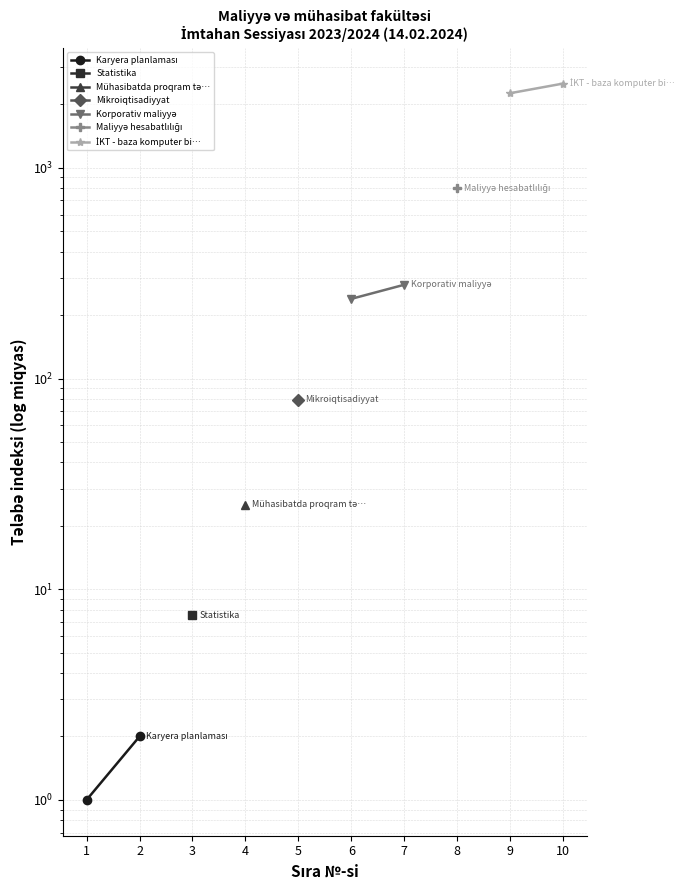

Between 2 and 1, which is larger?

2